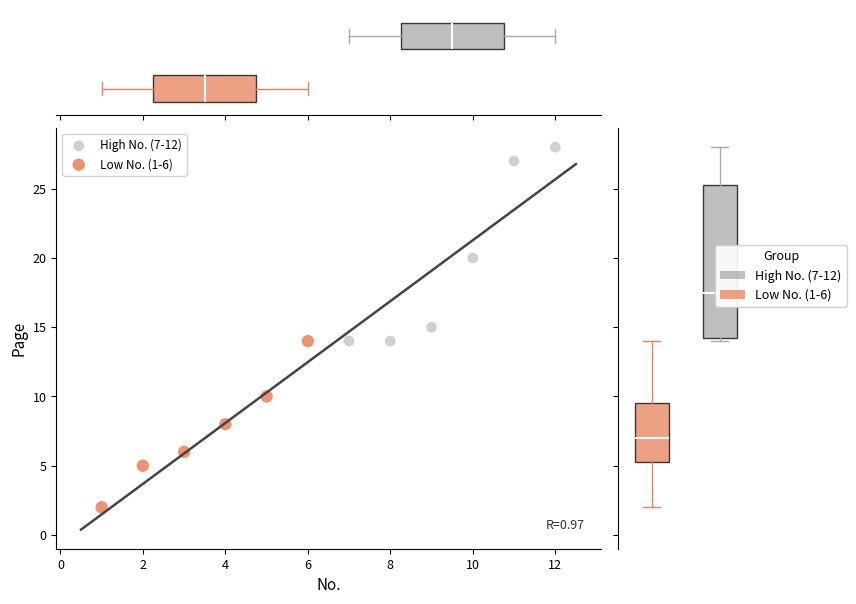

Which series has the largest Y range (max minus min)?

High No. (7-12)